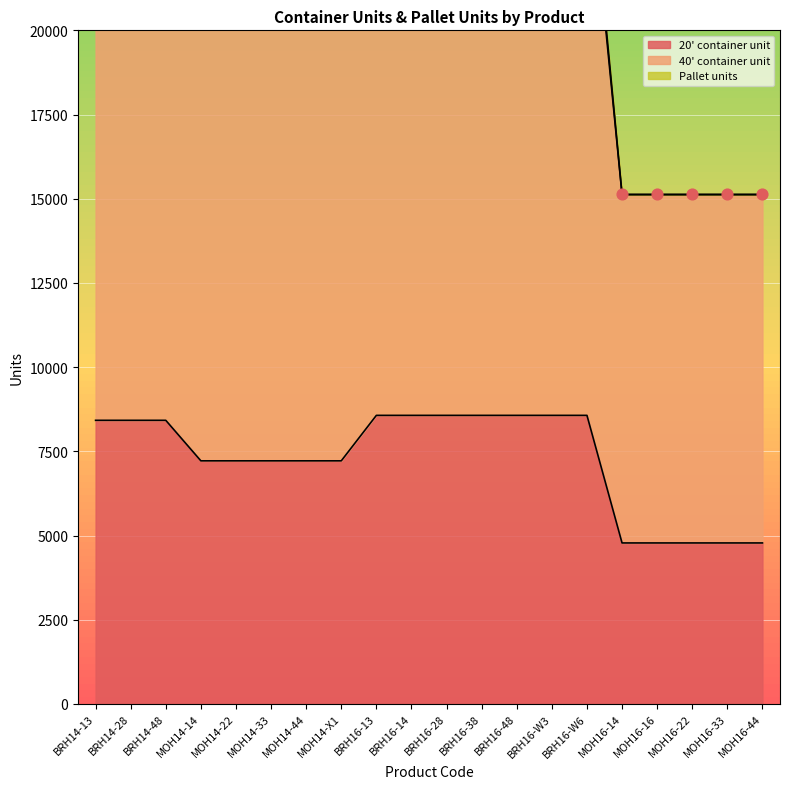

Which series reaches the minimum Y coordinate?

20' container unit